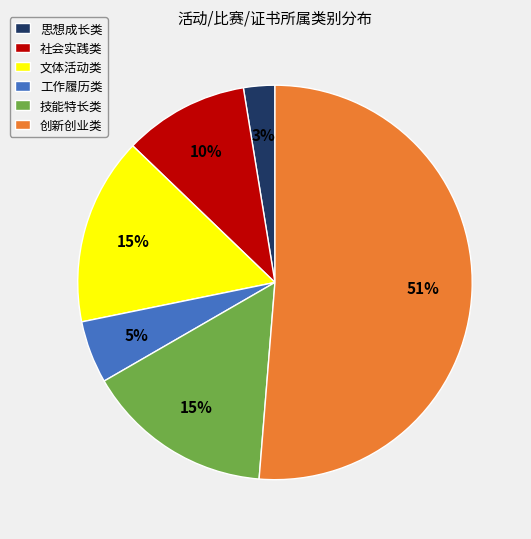

To the nearest percent, what is the difference between the 文体活动类 and 创新创业类 slice percentages?

36%